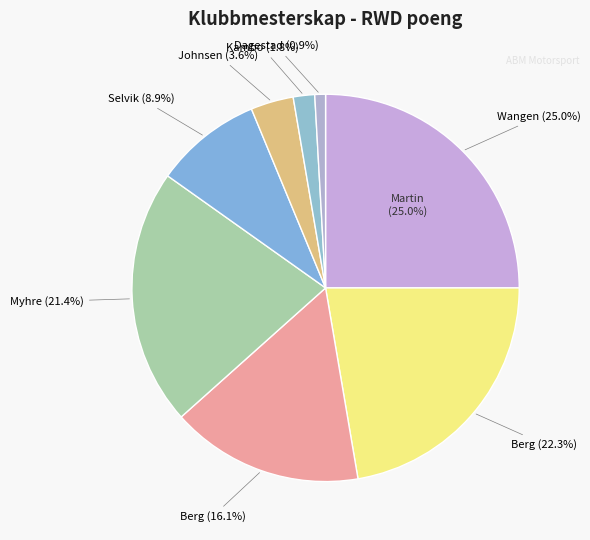

What is the change in value from Kenneth Johnsen to Atle Kambo?

-2